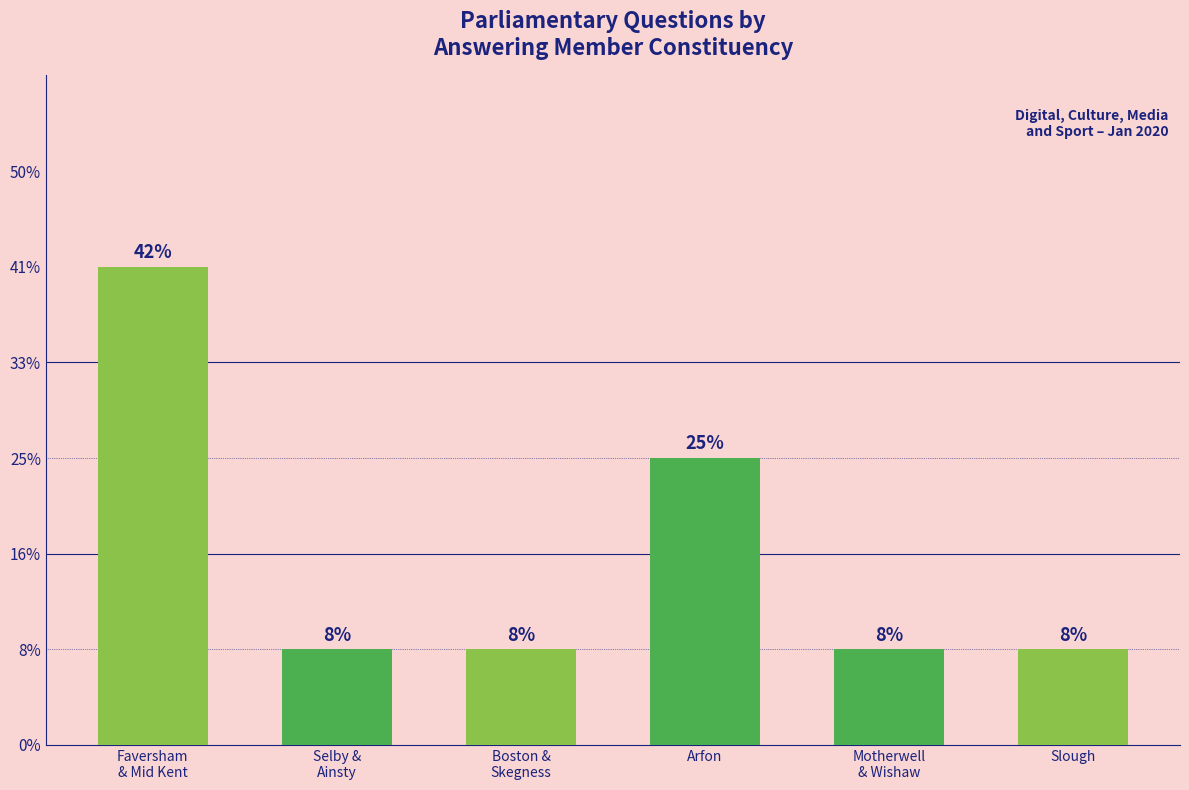

Reading left to right, extract all data points from this chart.

Faversham
& Mid Kent=5	Selby &
Ainsty=1	Boston &
Skegness=1	Arfon=3	Motherwell
& Wishaw=1	Slough=1